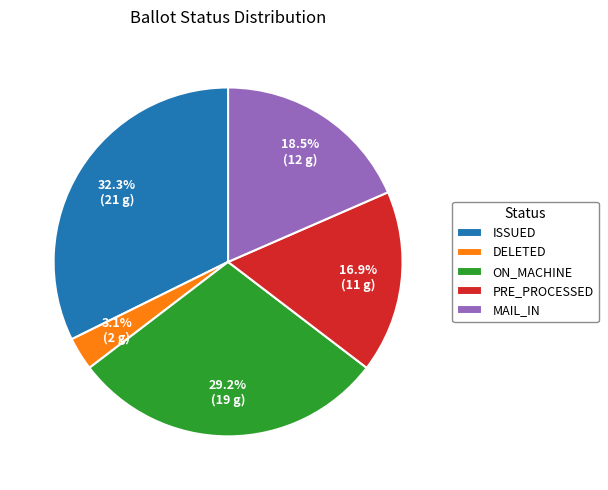

How many segments does this pie chart have?

5